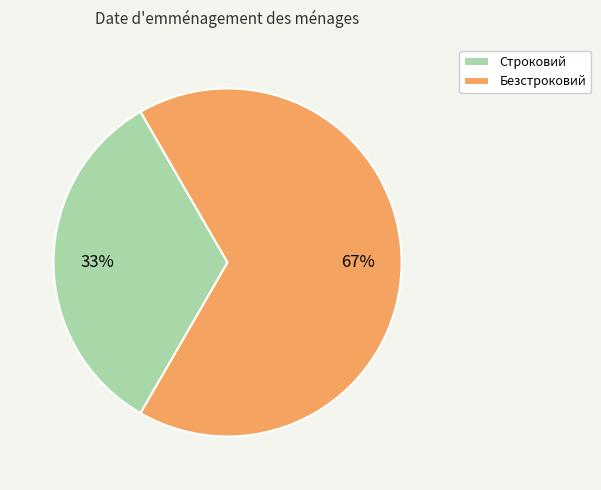

Is it true that Безстроковий is 77% of the pie?

False